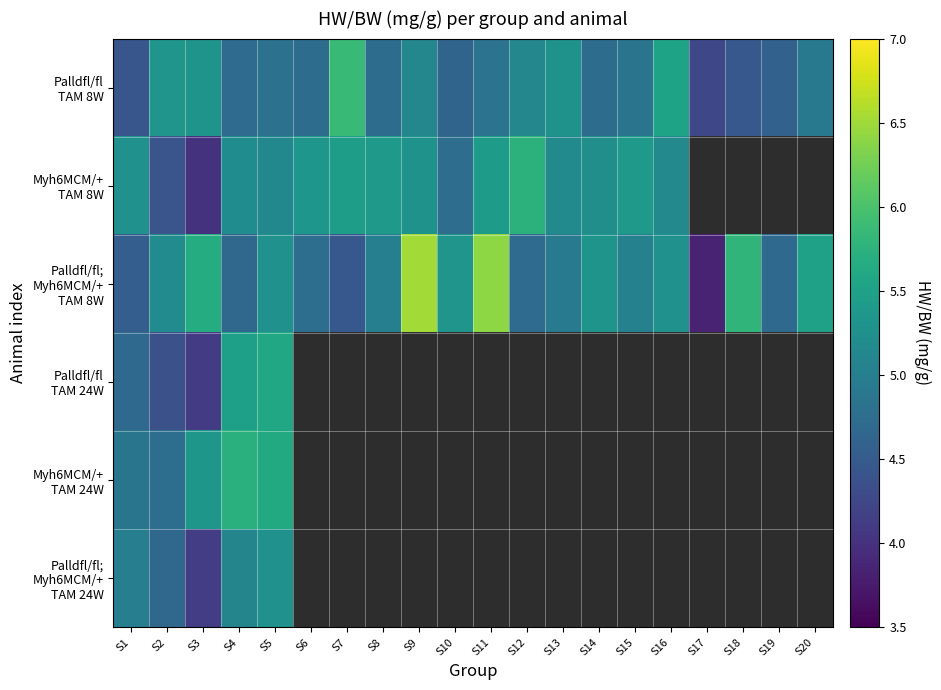

The Palldfl/fl; Myh6MCM/+ TAM 8W series shows 5.3 at S14. True or false?

True